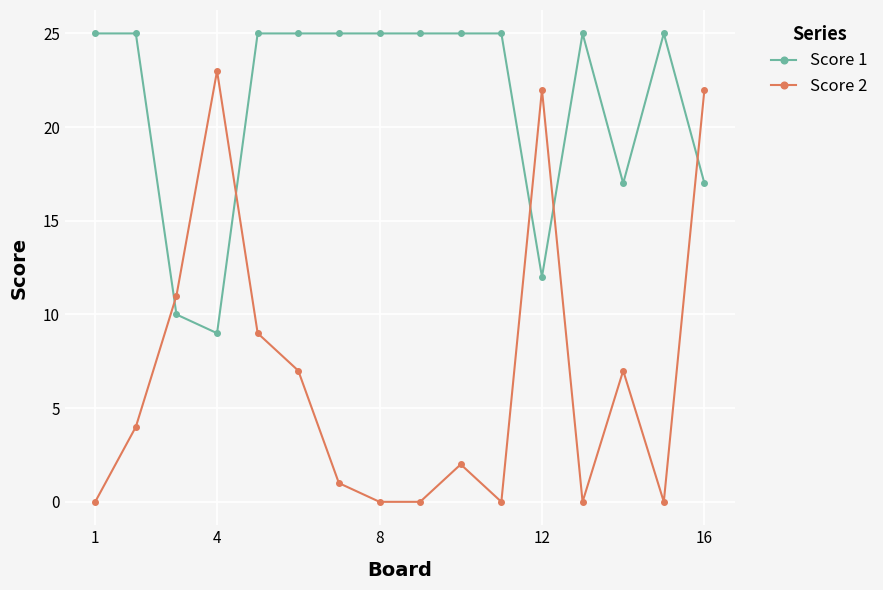

True or false: Score 2 has more than 1 points higher than both neighbors.

True